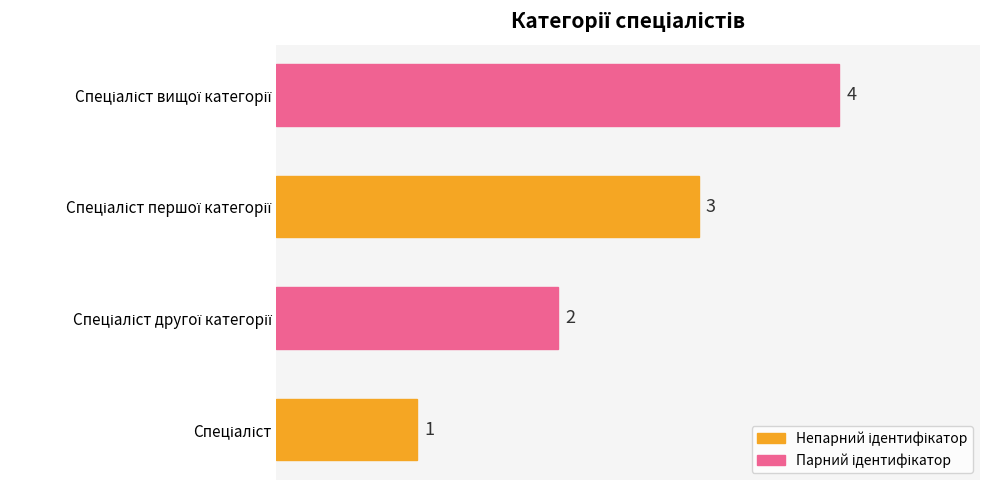

How many distinct data groups are displayed?

1